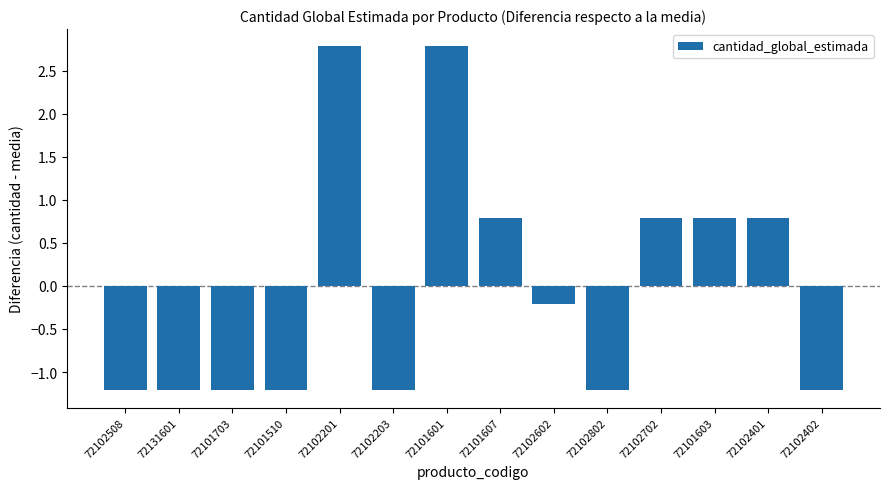

Count the number of data series in this chart.

1